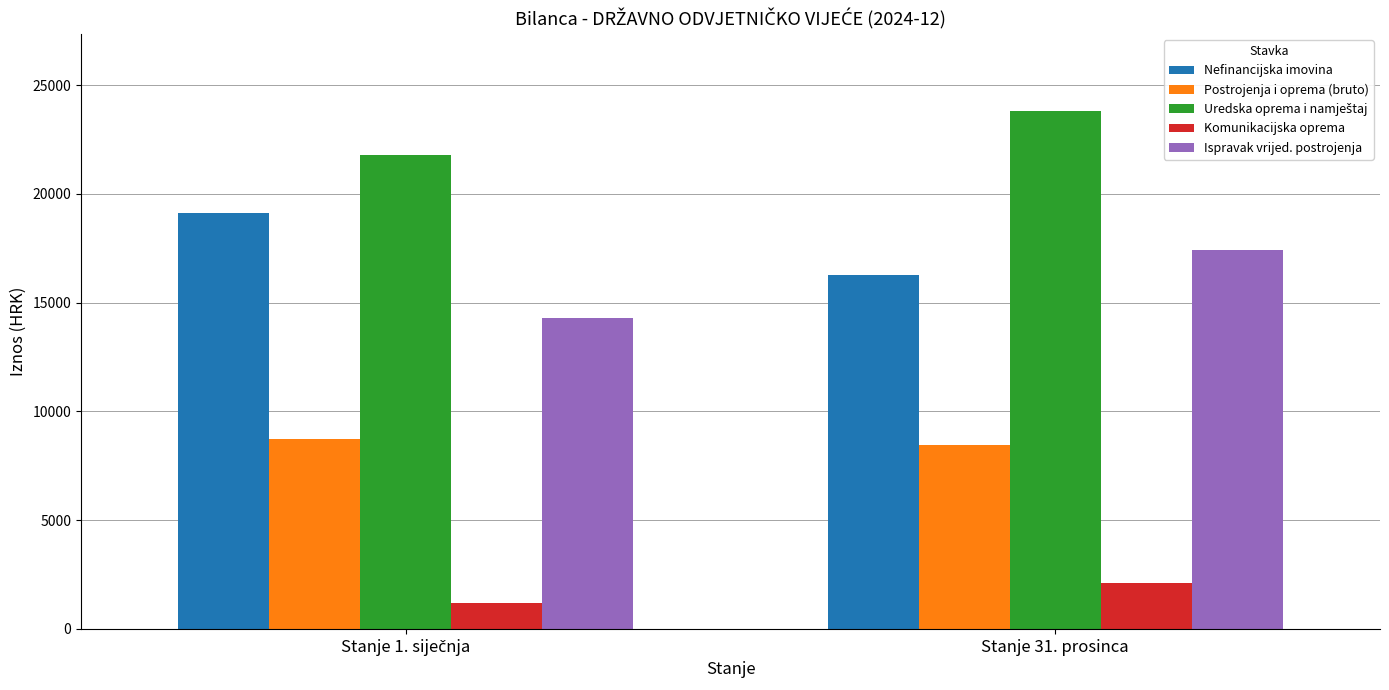

What is the sum of all Postrojenja i oprema (bruto) values?

17176.1